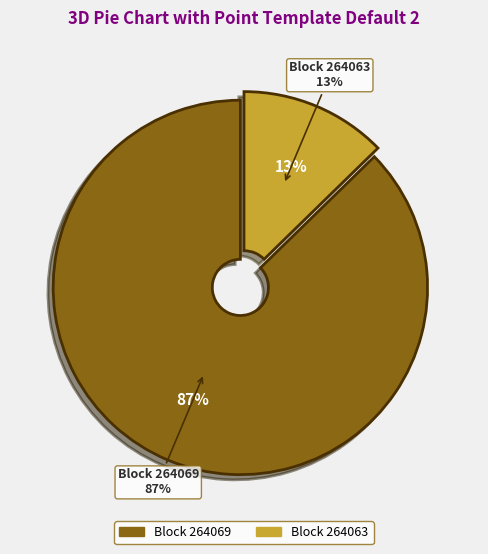

To the nearest percent, what is the average slice percentage?

50%